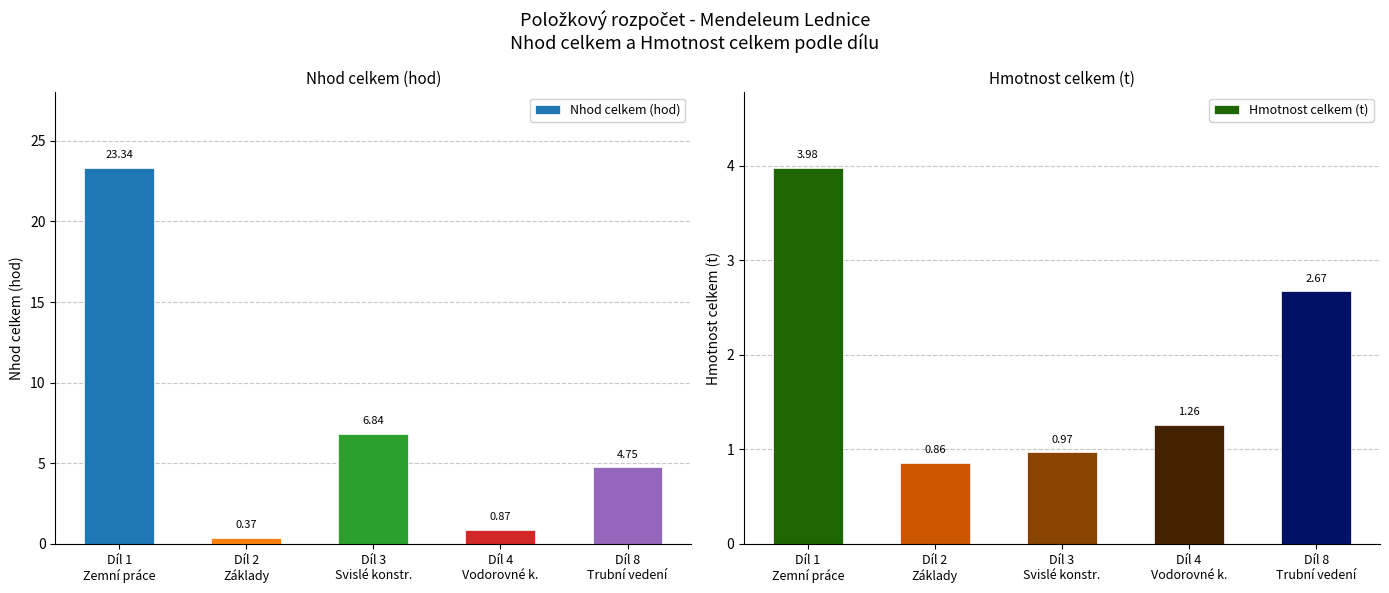

How many Hmotnost celkem (t) values are between 0 and 2?

3